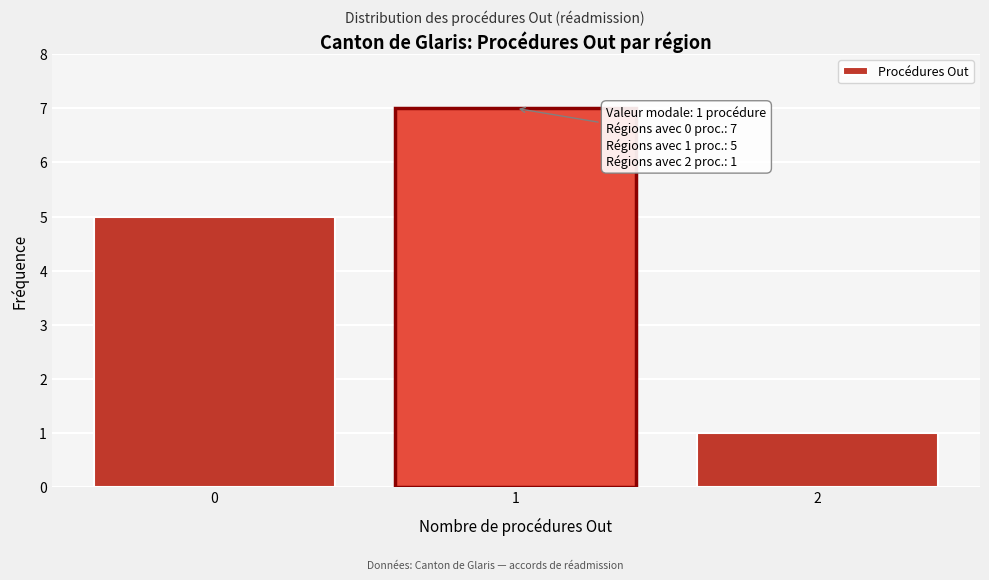

Reading left to right, what are all the values shown in this chart?

5	7	1